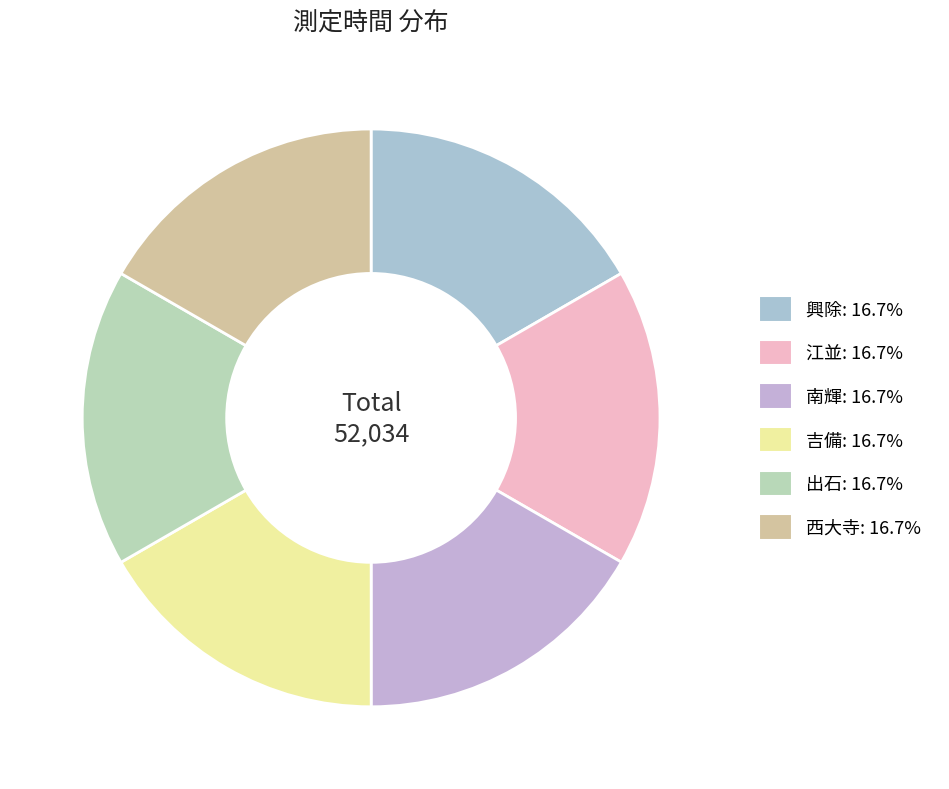

How many slices are in this pie chart?

6